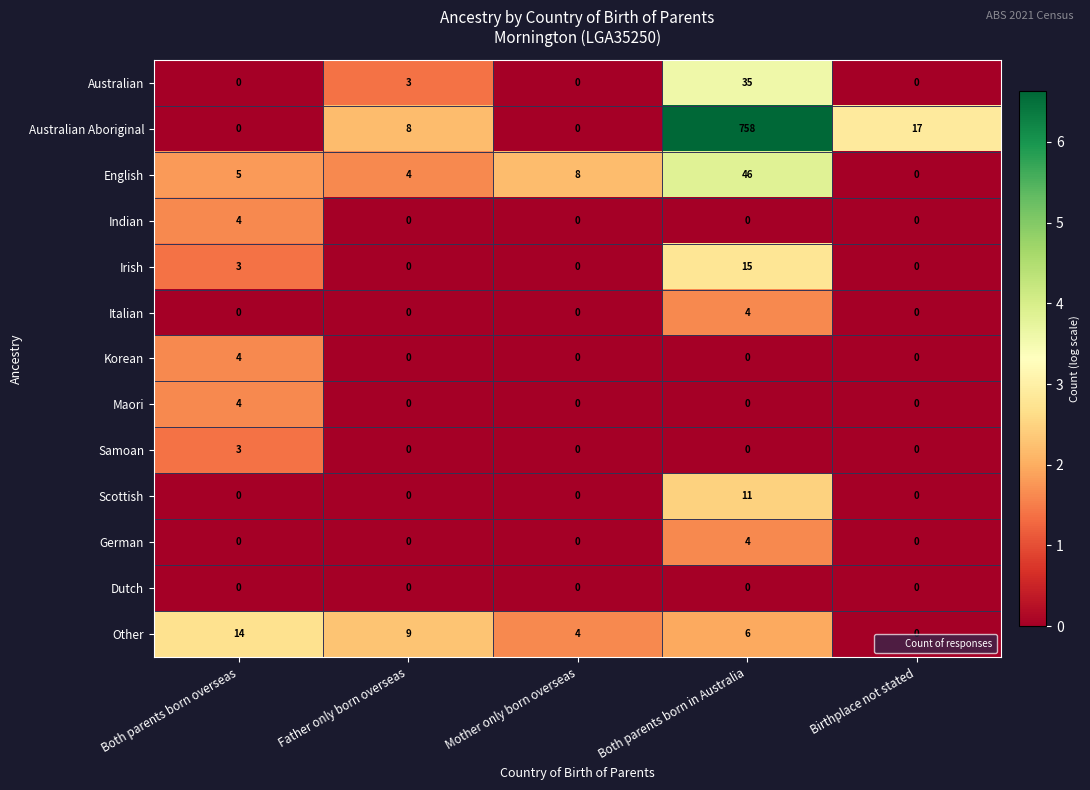

What is the spread (max minus min) of values at Mother only born overseas?

8